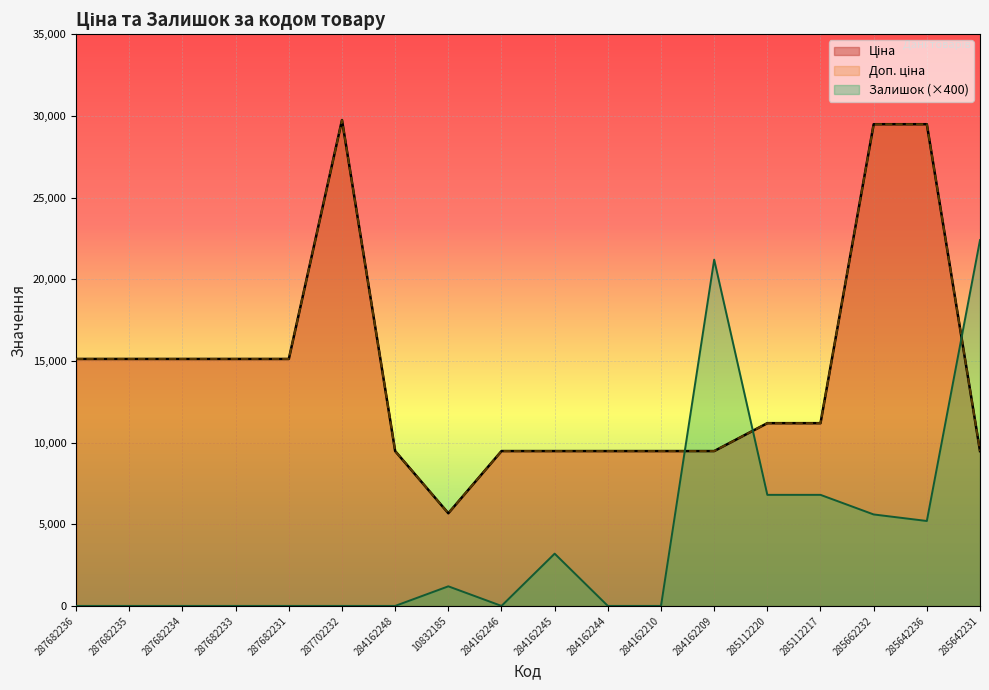

Does the chart display data point markers on the line(s)?

No